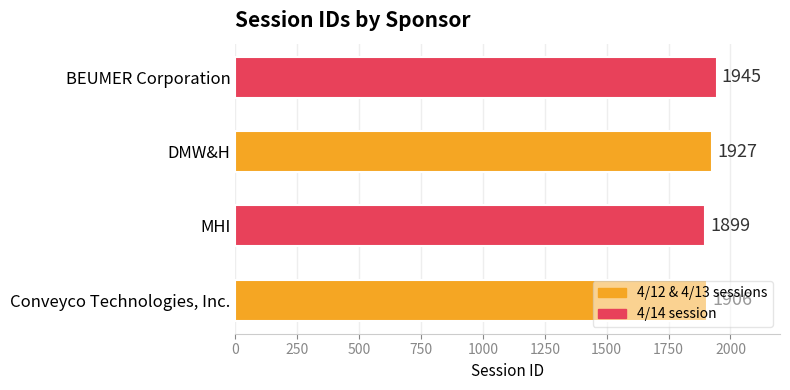

Is it true that the value at DMW&H is 999?

False